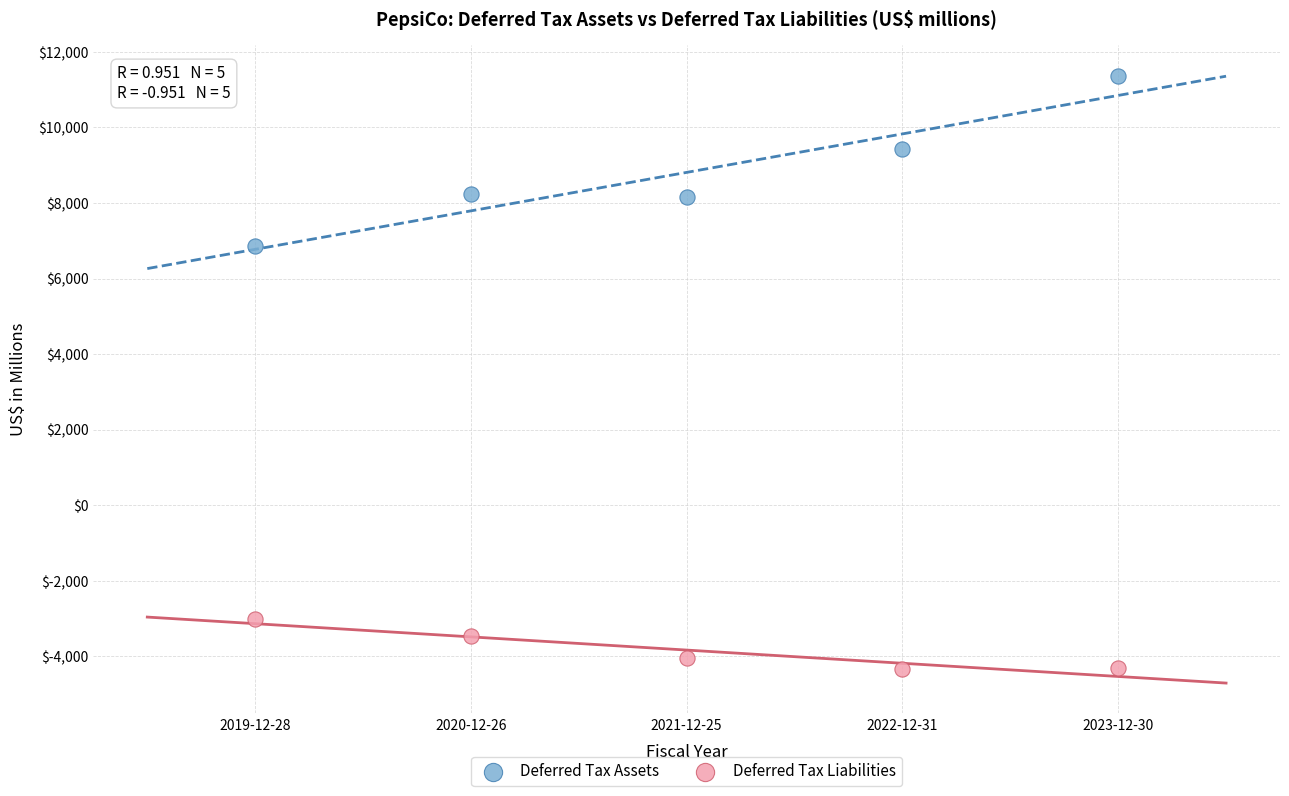

Across all data points, what is the range of X values (max minus min)?

4